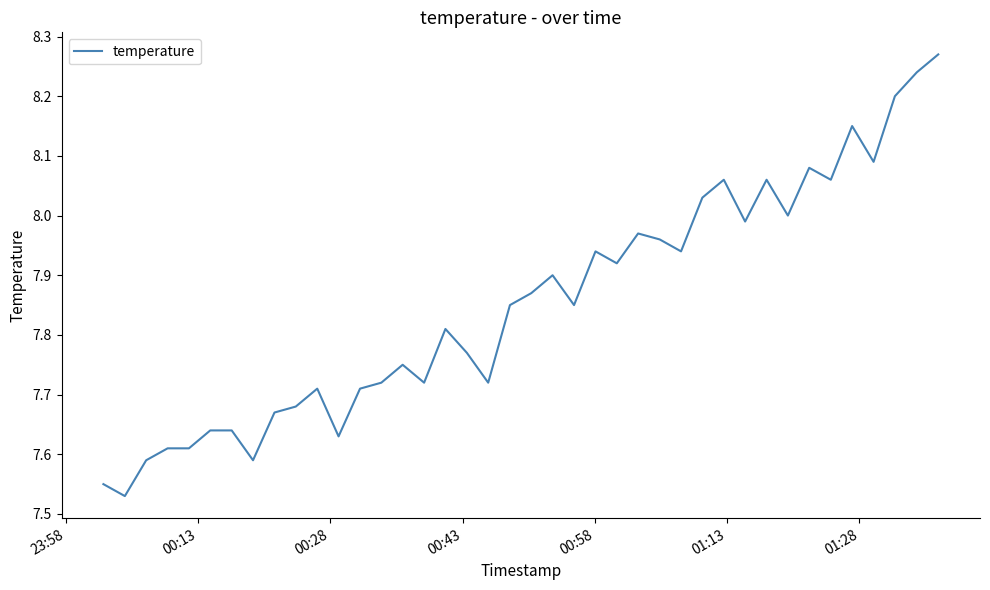

What is the difference between the maximum and minimum values?

0.7